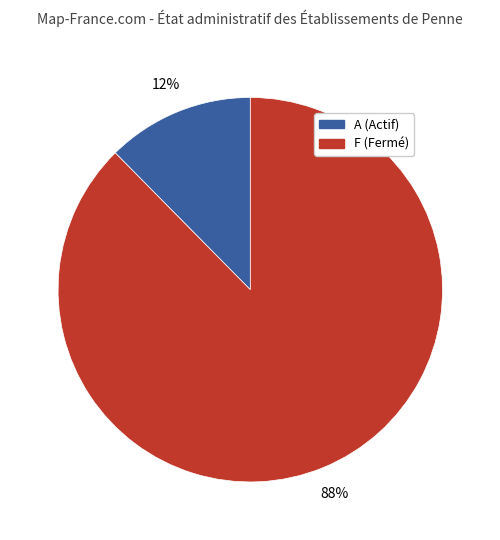

Is there a majority slice in this chart?

Yes